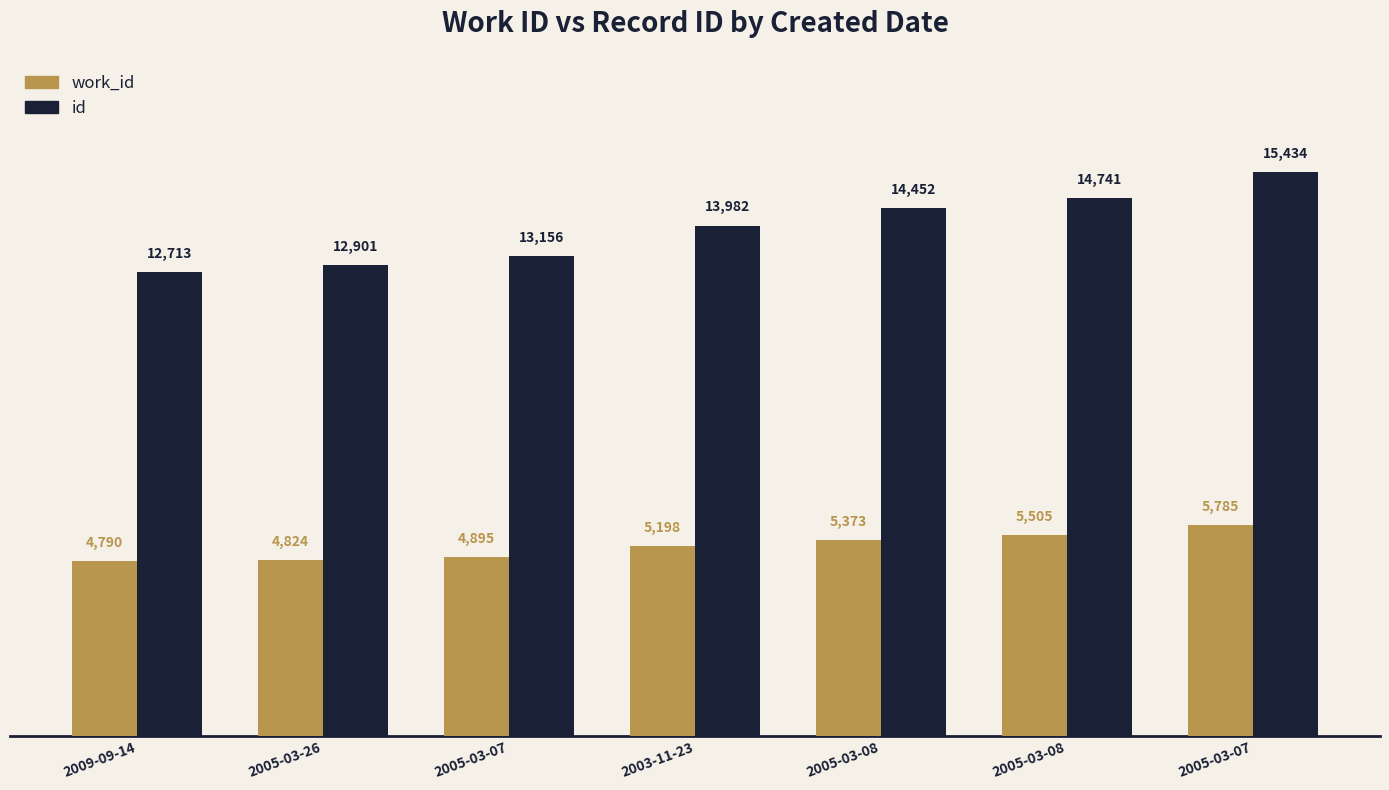

How many categories are shown in the chart?

7